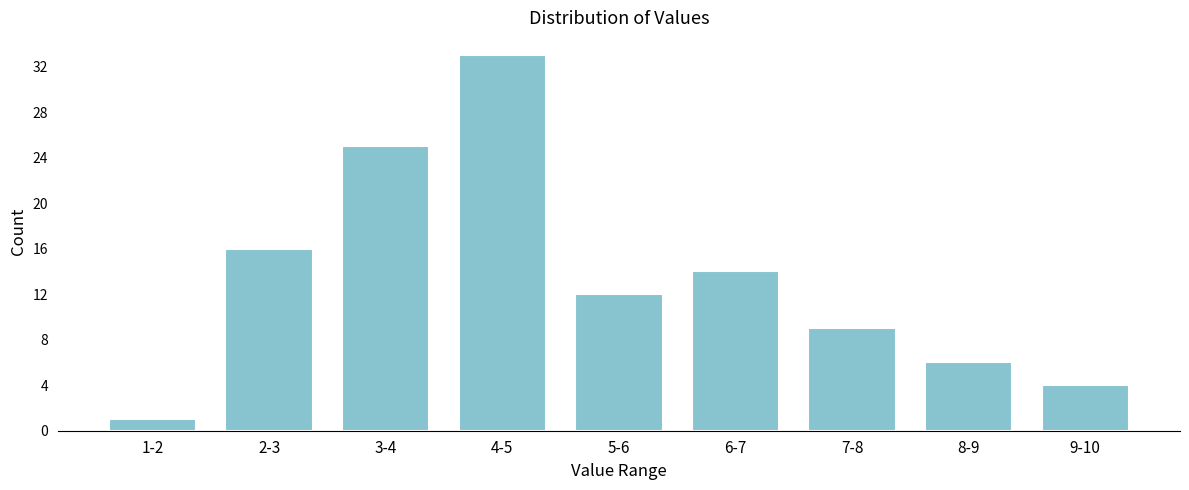

Reading left to right, what are all the values shown in this chart?

1	16	25	33	12	14	9	6	4